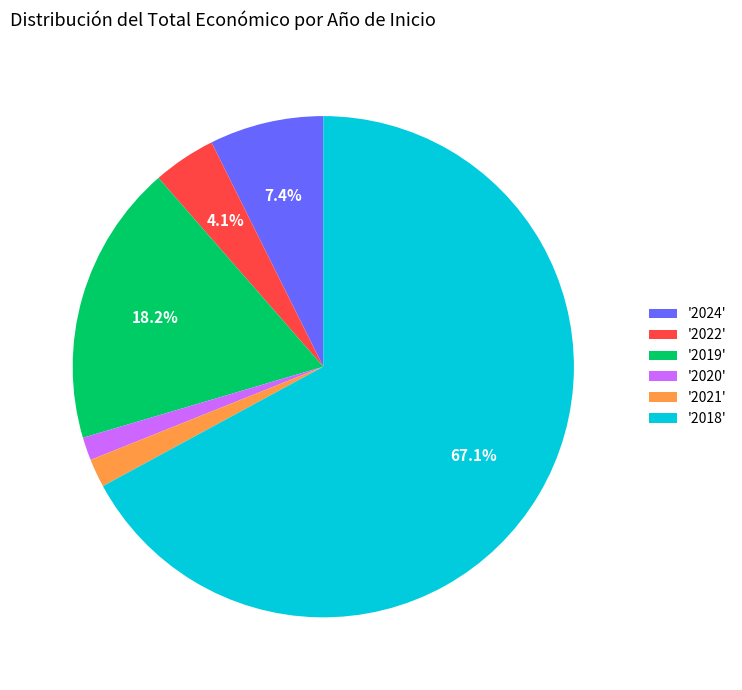

How many slices are in this pie chart?

6